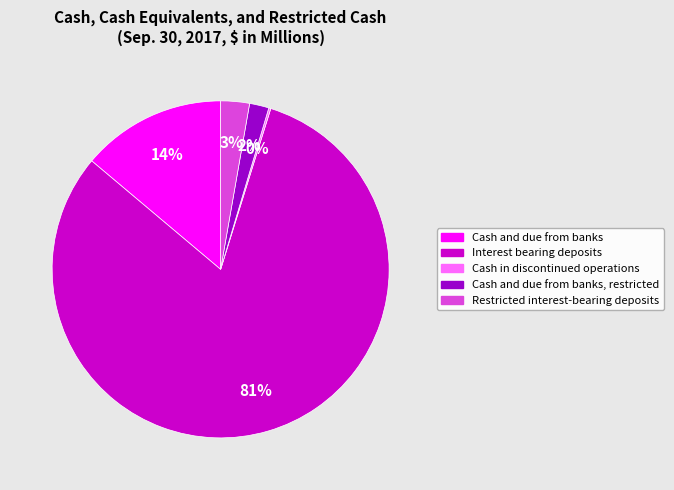

To the nearest percent, what is the difference between the largest and smallest slice percentages?

81%